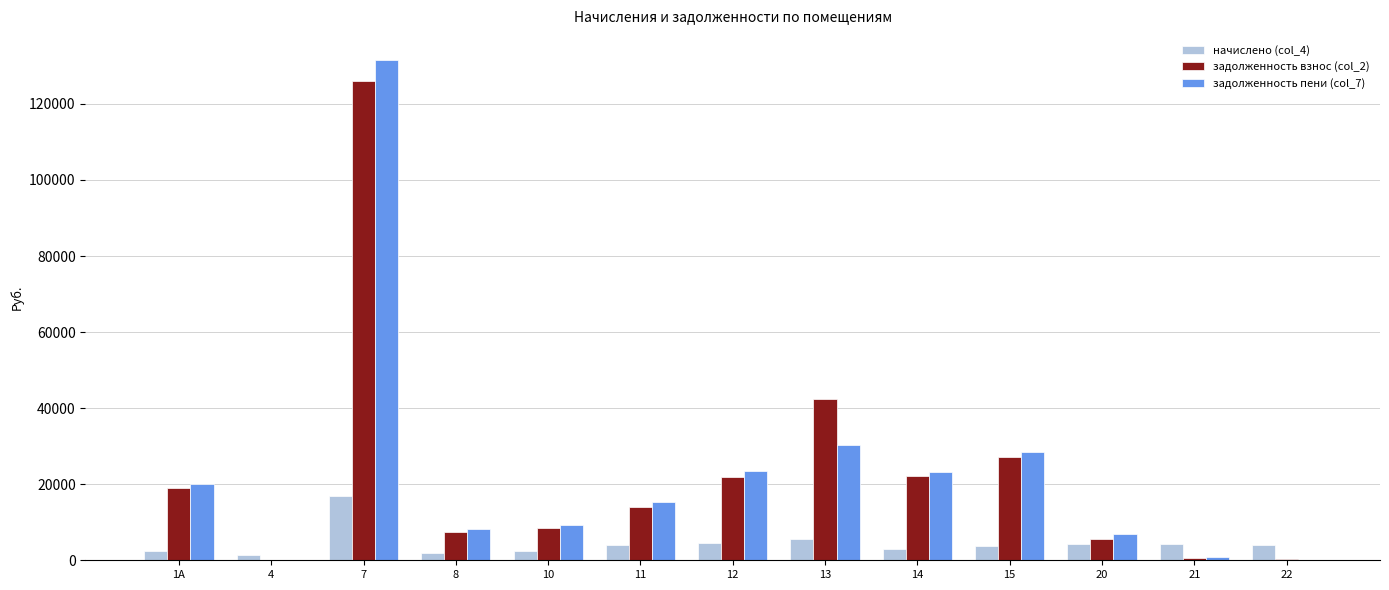

At which category is the sum across all series the highest?

7